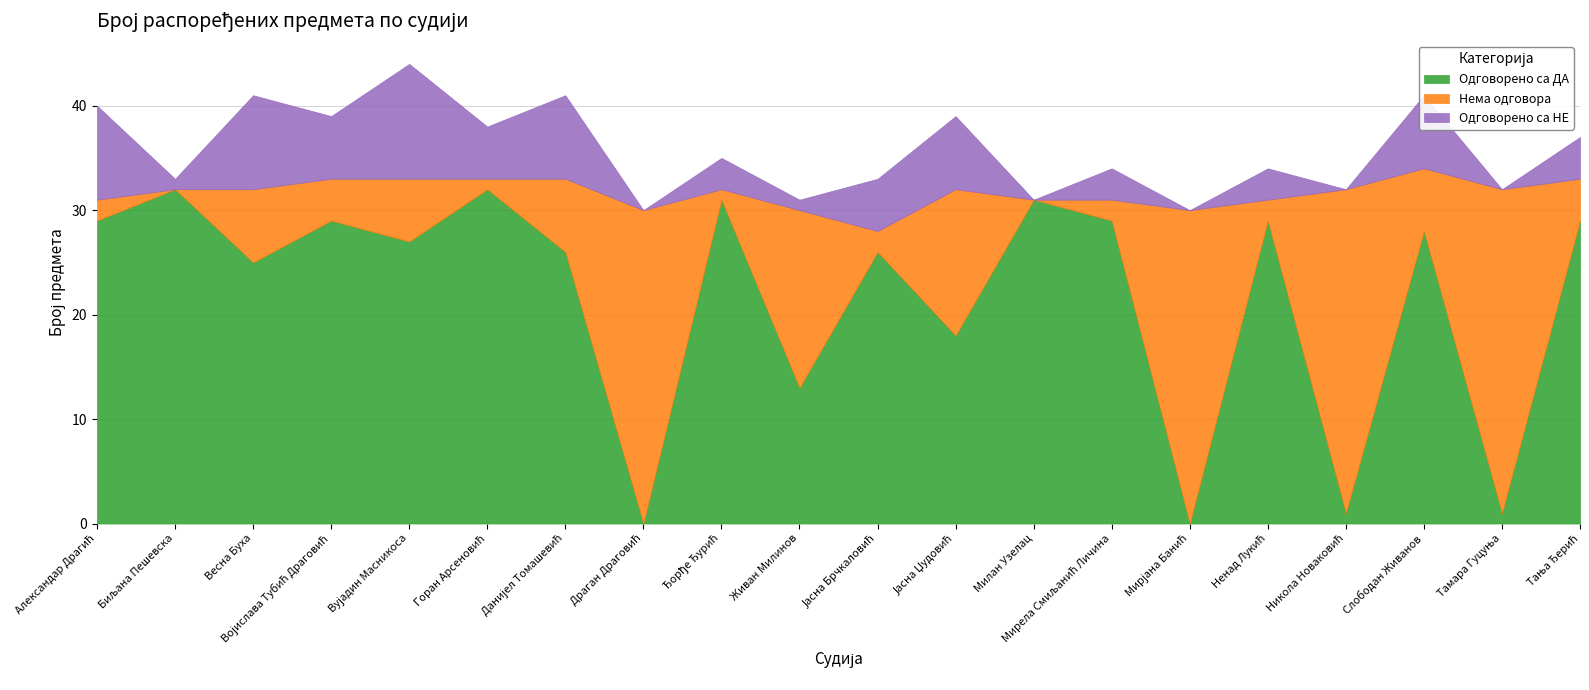

How many interior local peaks does the Нема одговора series have?

8